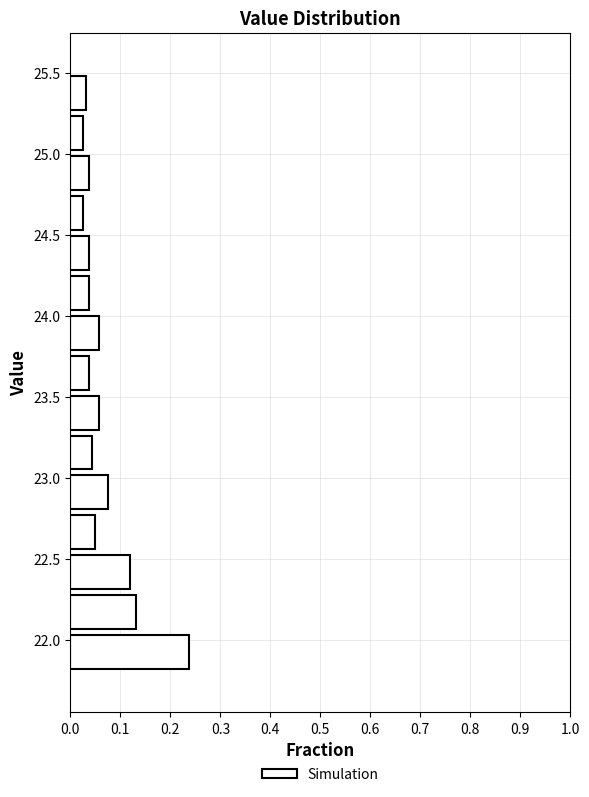

Which range on the y-axis has the longest bar?

21.80 to 22.05